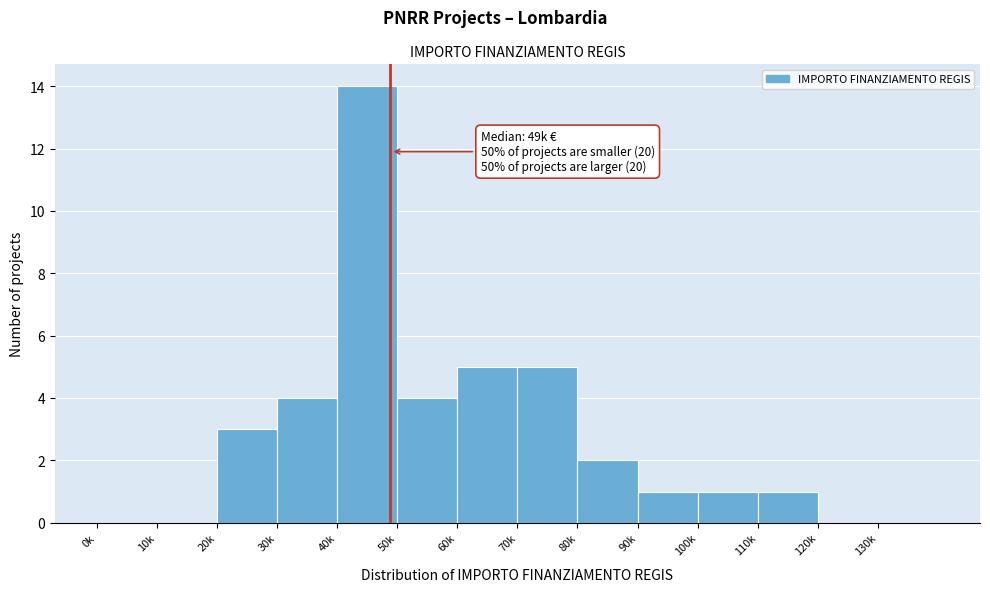

Reading left to right, list all the values displayed in this chart.

0k=0	10k=0	20k=3	30k=4	40k=14	50k=4	60k=5	70k=5	80k=2	90k=1	100k=1	110k=1	120k=0	130k=0